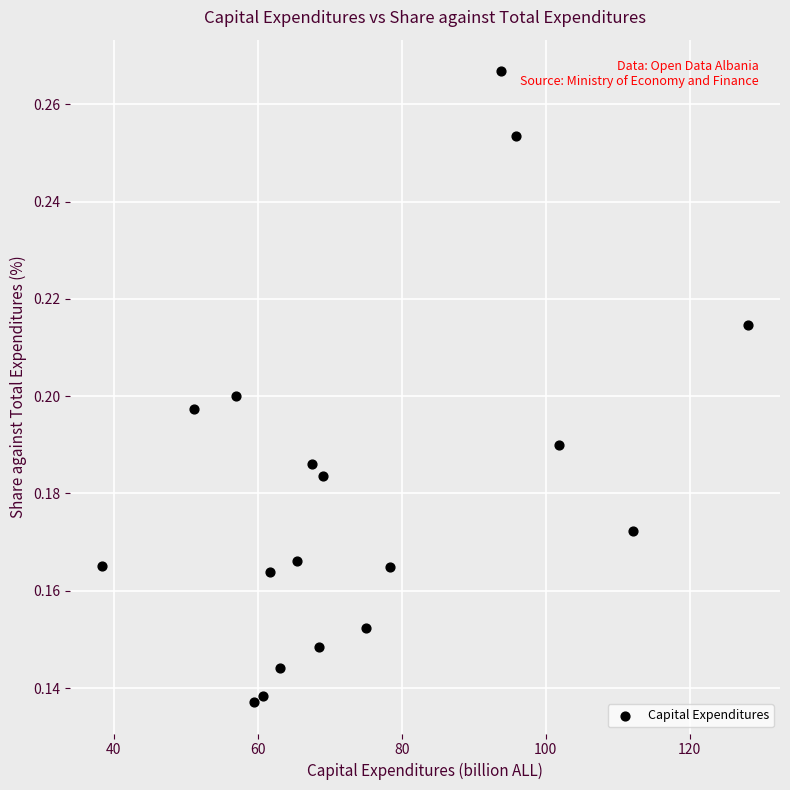

What is the range of X values (max minus min)?

89.7